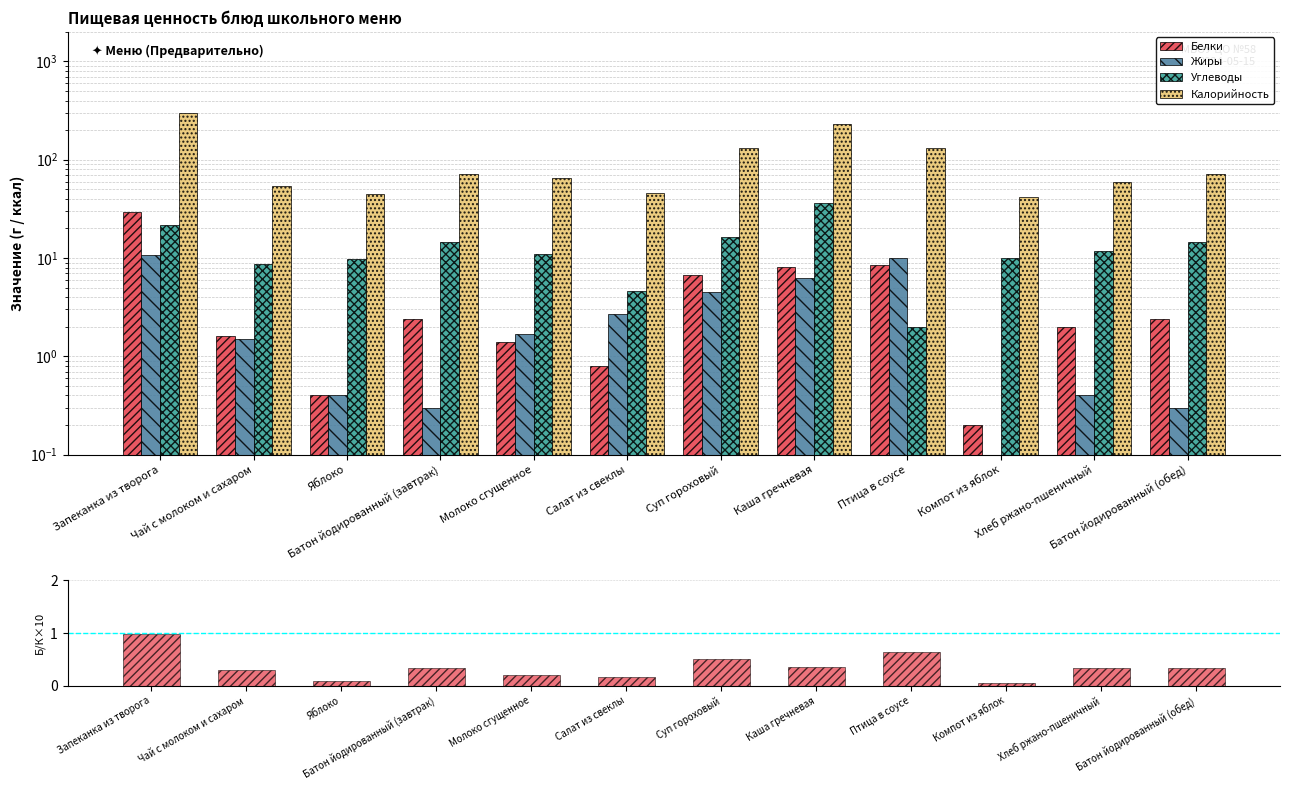

Which series changed the most between Молоко сгущенное and Компот из яблок?

Калорийность